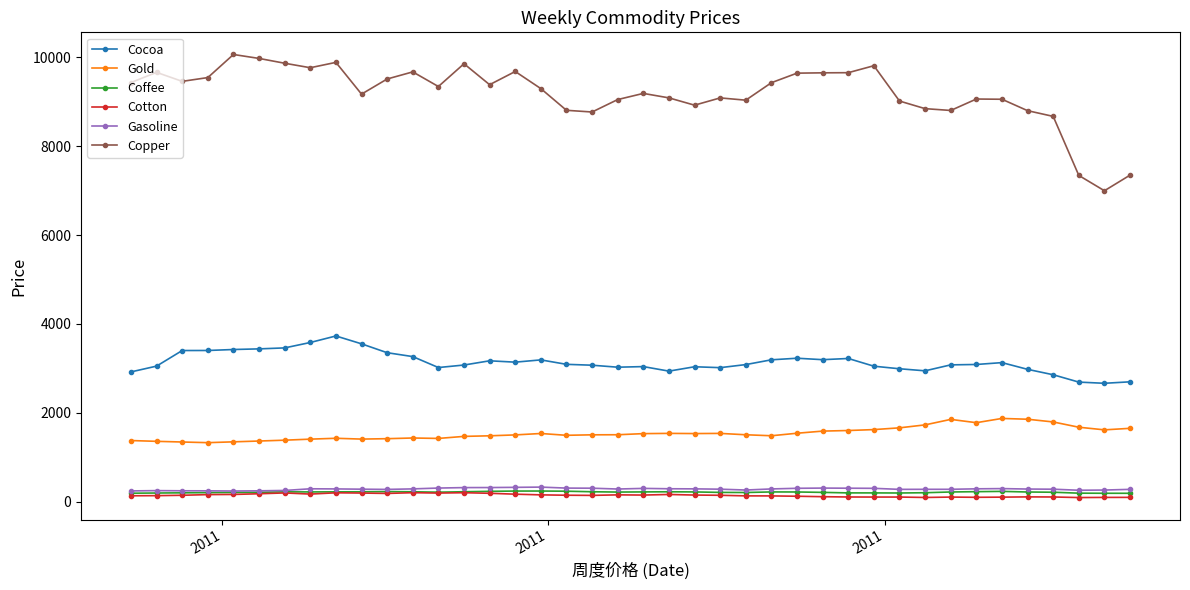

True or false: Cocoa and Gold intersect in this chart.

False